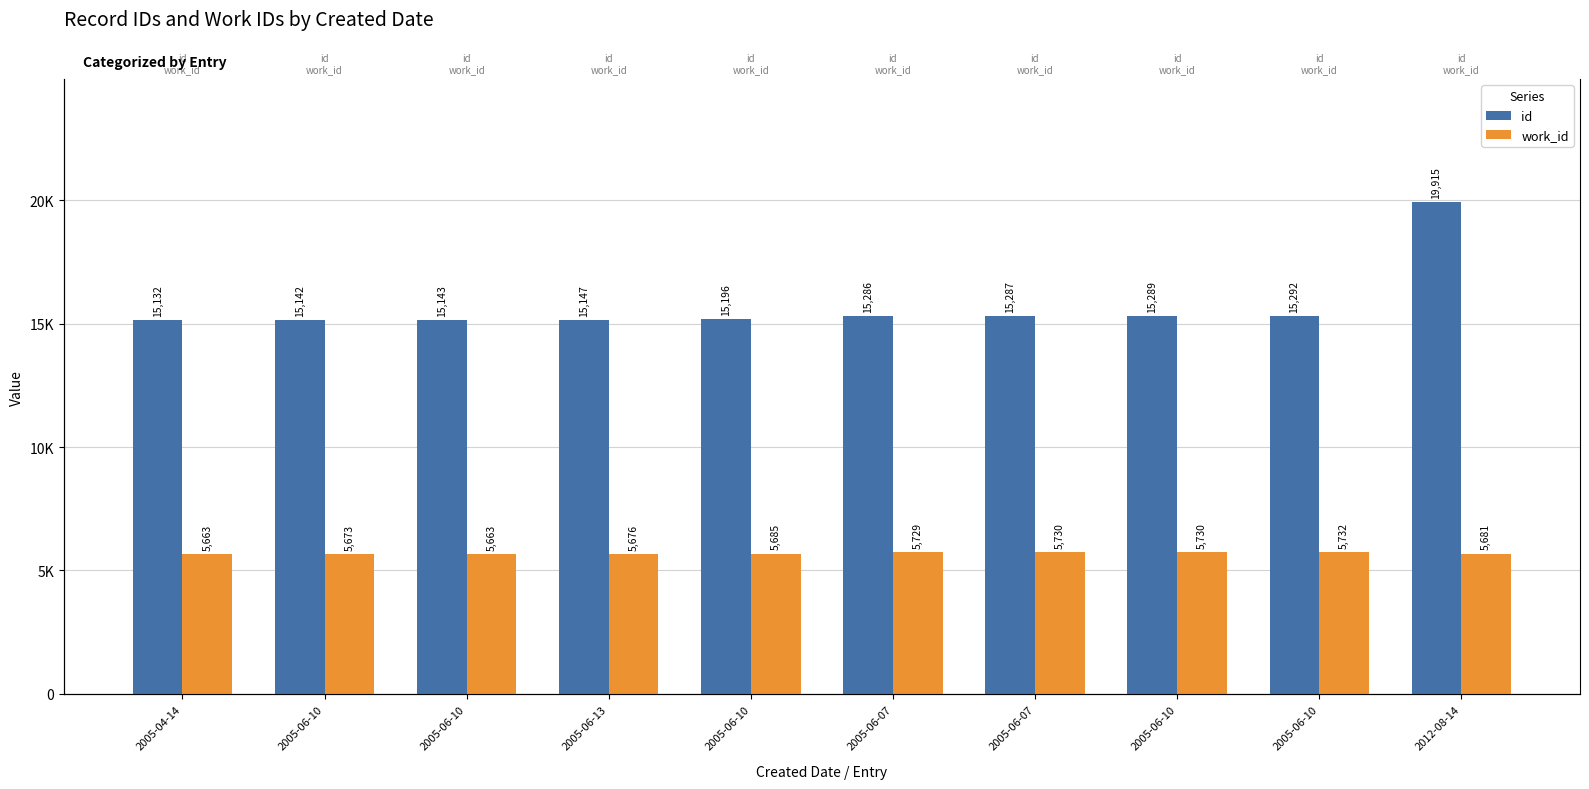

Which series changed the most between 2005-06-10 and 2005-06-10?

id